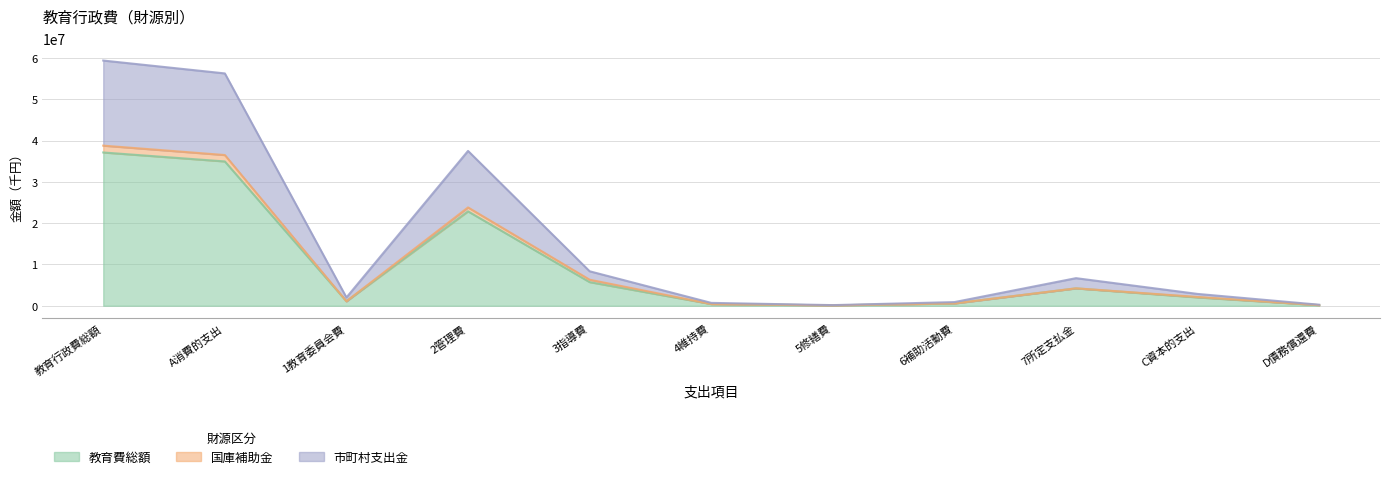

True or false: 国庫補助金 and 市町村支出金 intersect in this chart.

False